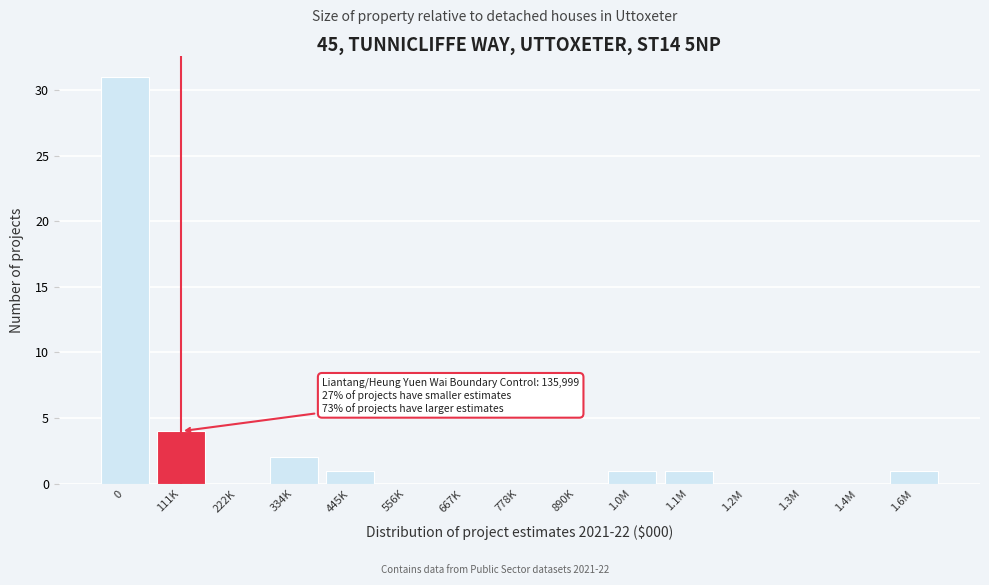

Reading left to right, transcribe all the data shown in this chart.

0=31	111K=4	222K=0	334K=2	445K=1	556K=0	667K=0	778K=0	890K=0	1.0M=1	1.1M=1	1.2M=0	1.3M=0	1.4M=0	1.6M=1